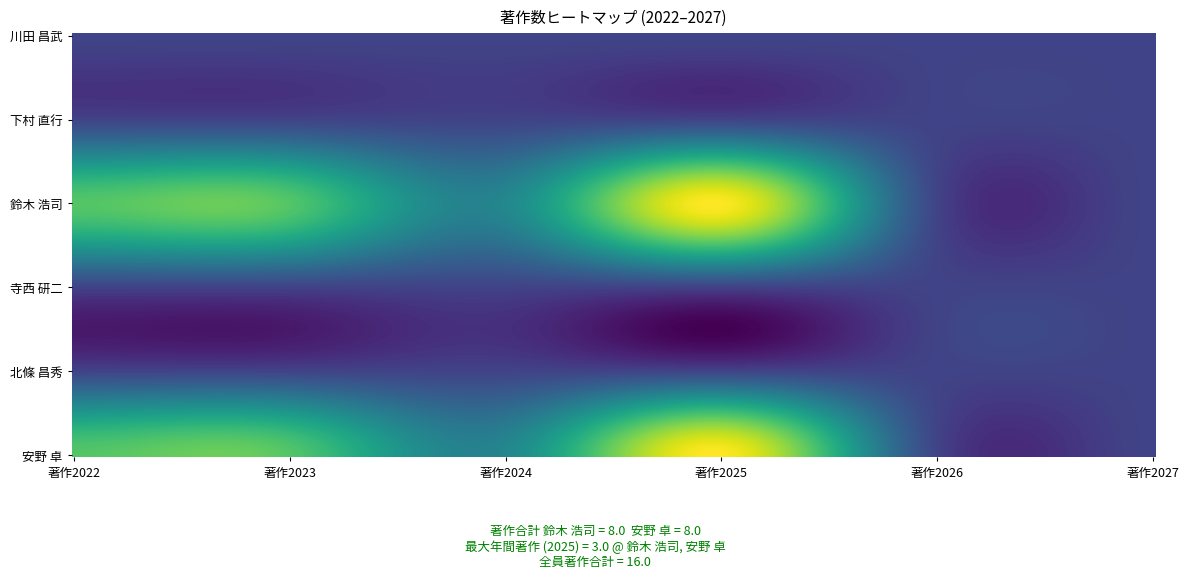

How many positive values does the 鈴木 浩司 series have?

4